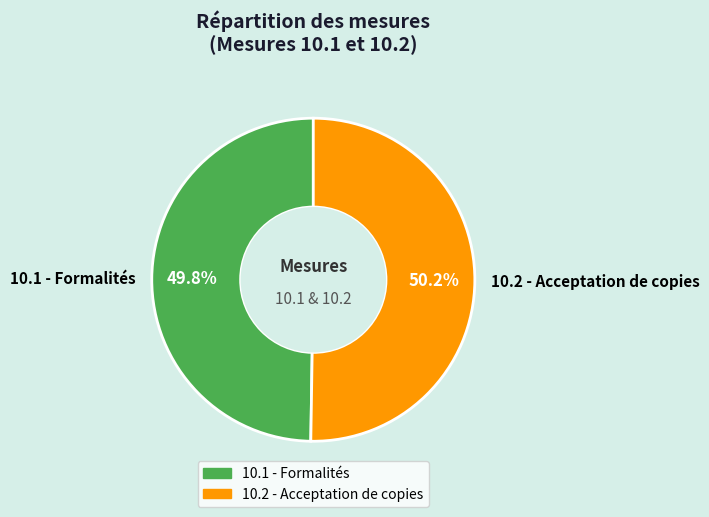

What is the ratio of the value at 10.2 - Acceptation de copies to the value at 10.1 - Formalités?

1.0